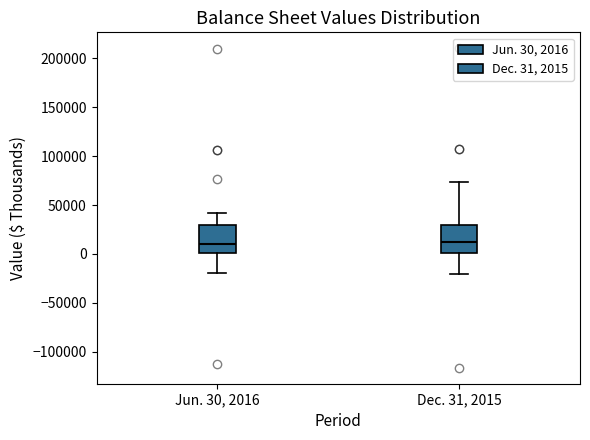

Where does the lower whisker of the box for Jun. 30, 2016 end on the y-axis? The values are not printed on the chart, so give them approximately, as read against the axis.

-20000